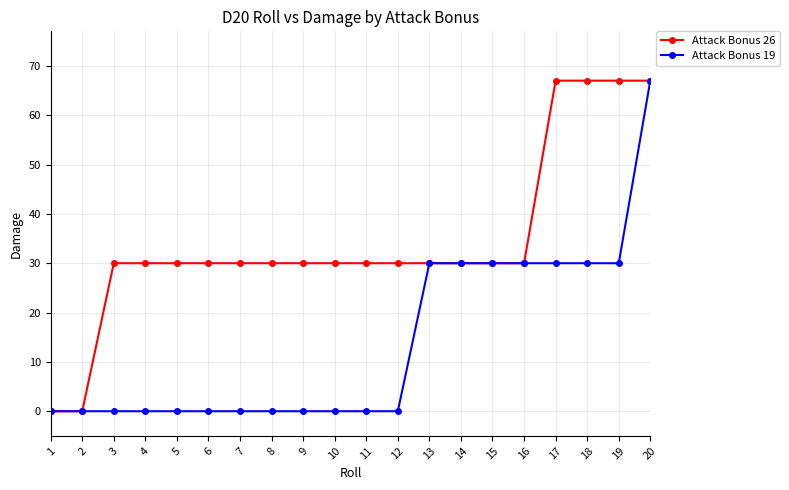

At 11, list the series in order from smallest to largest.

Attack Bonus 19, Attack Bonus 26